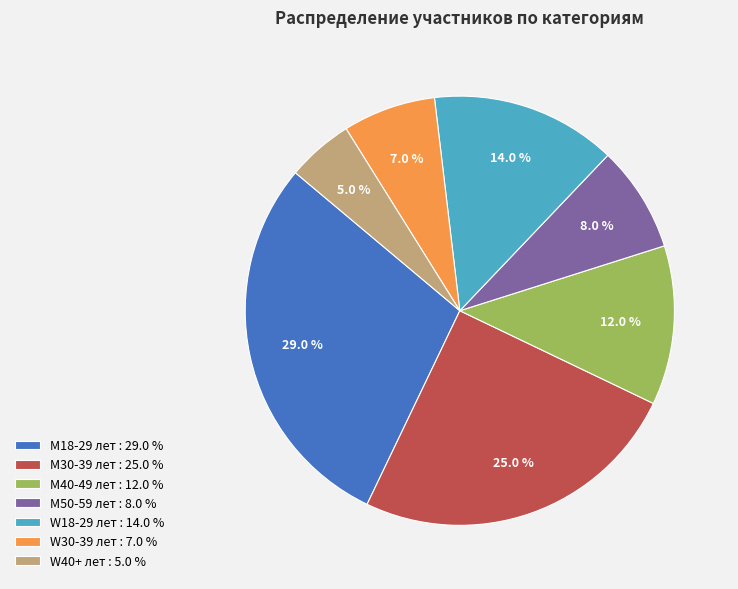

To the nearest percent, what is the average slice percentage?

14%